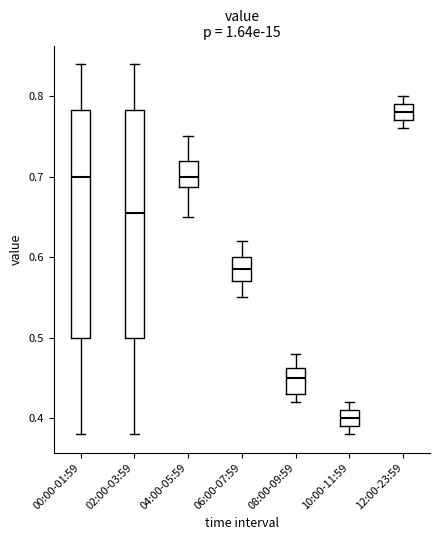

Reading left to right, transcribe this box plot: for each box, give where its median line is, the range the box spans, and where its two whiskers end, as read against the y-axis. The values are not printed on the chart, so give them approximately, as read against the axis.

00:00-01:59: median 0.70, box 0.50 to 0.78, whiskers 0.38 to 0.84
02:00-03:59: median 0.66, box 0.50 to 0.78, whiskers 0.38 to 0.84
04:00-05:59: median 0.70, box 0.69 to 0.72, whiskers 0.65 to 0.75
06:00-07:59: median 0.59, box 0.57 to 0.60, whiskers 0.55 to 0.62
08:00-09:59: median 0.45, box 0.43 to 0.46, whiskers 0.42 to 0.48
10:00-11:59: median 0.40, box 0.39 to 0.41, whiskers 0.38 to 0.42
12:00-23:59: median 0.78, box 0.77 to 0.79, whiskers 0.76 to 0.80